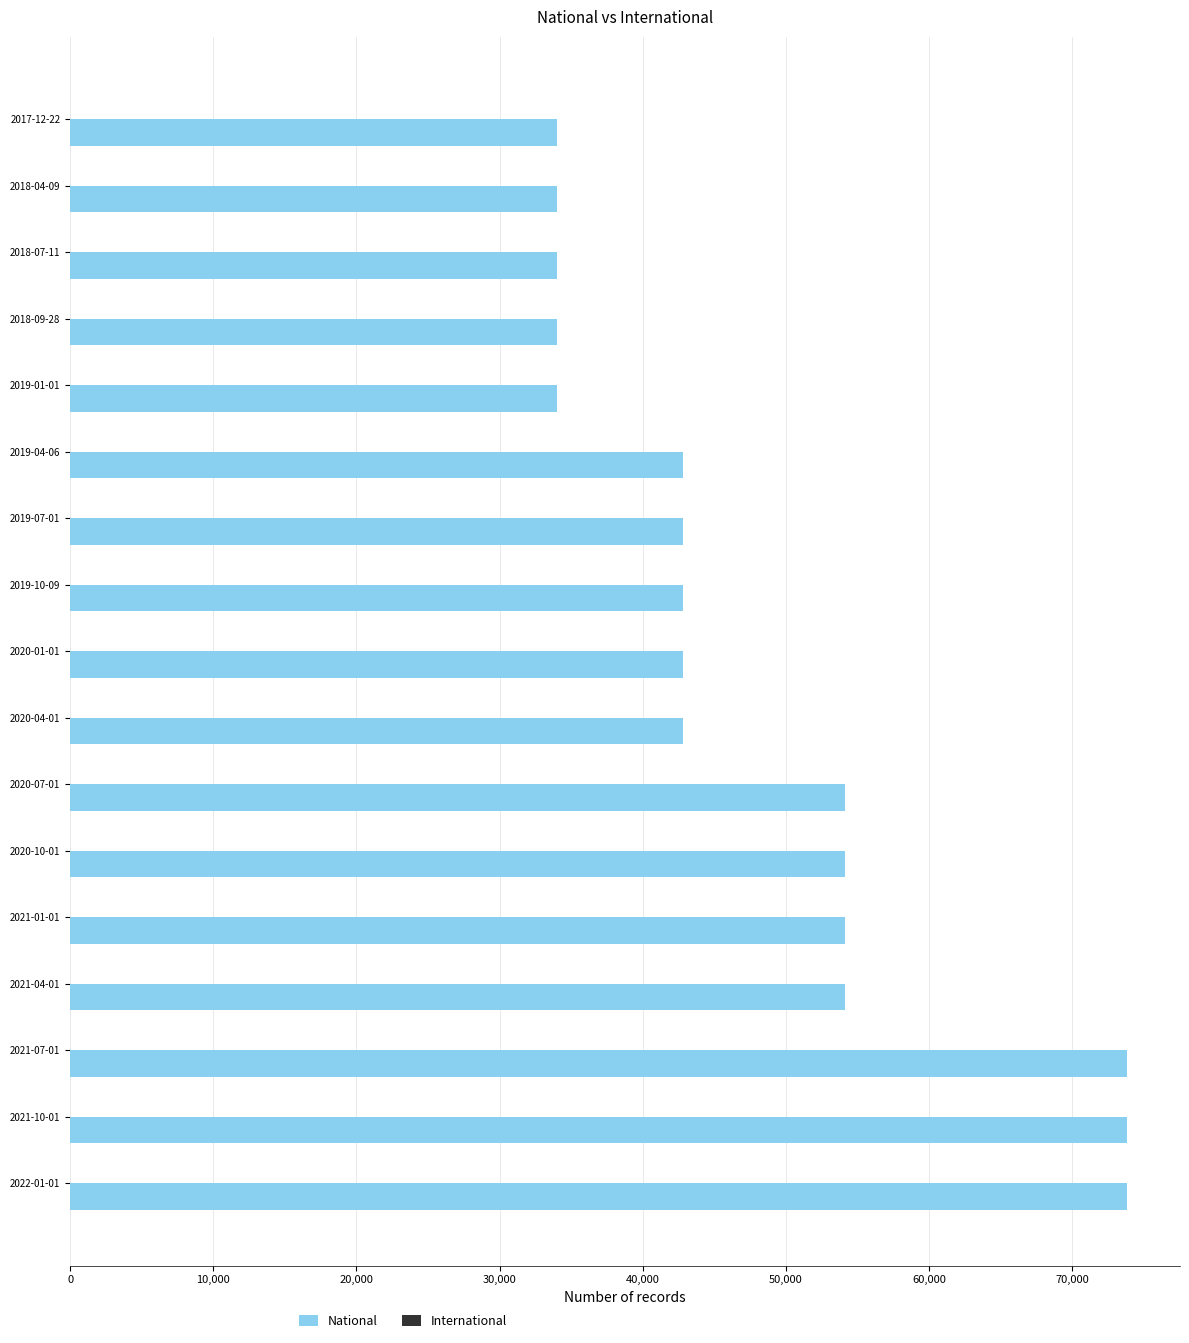

What is the difference between the maximum and minimum values?

39849